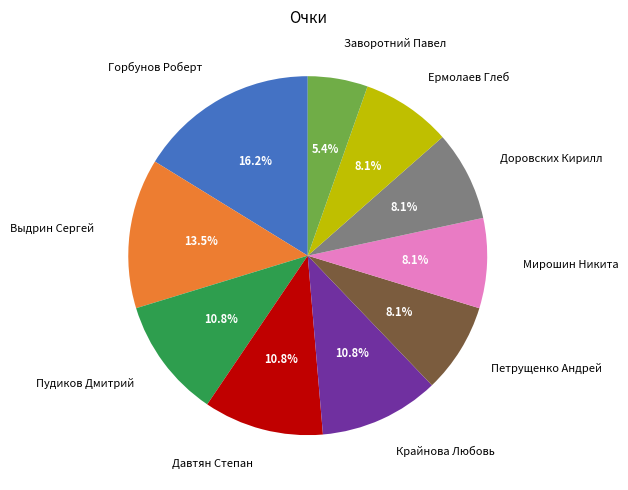

The Заворотний Павел slice represents 1% of the pie. True or false?

False